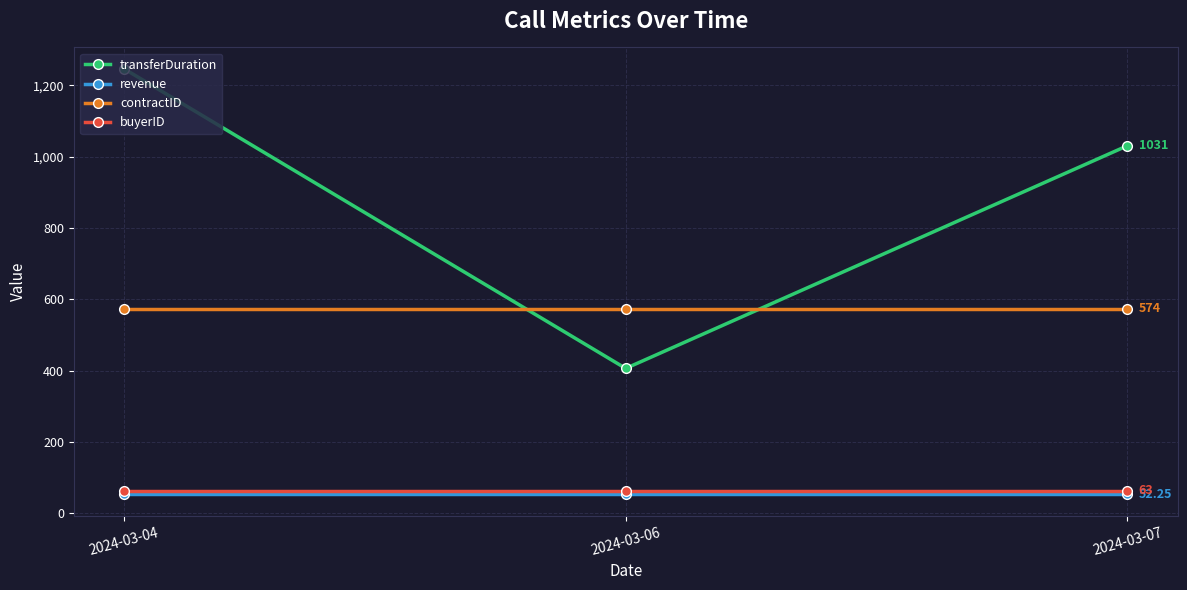

At which category does the chart reach its peak across all series?

2024-03-04